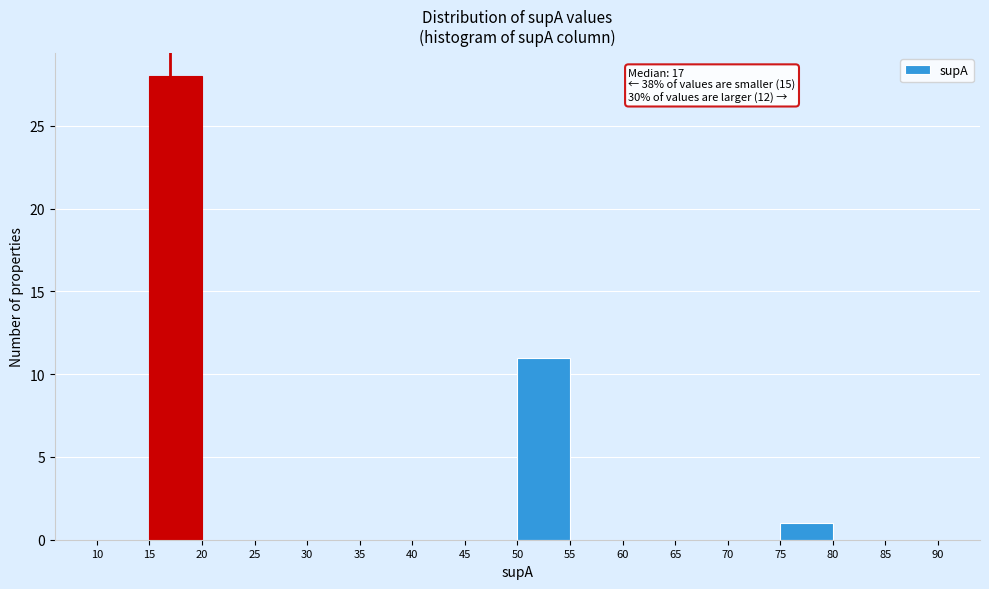

Which range on the x-axis has the tallest bar?

15 to 20